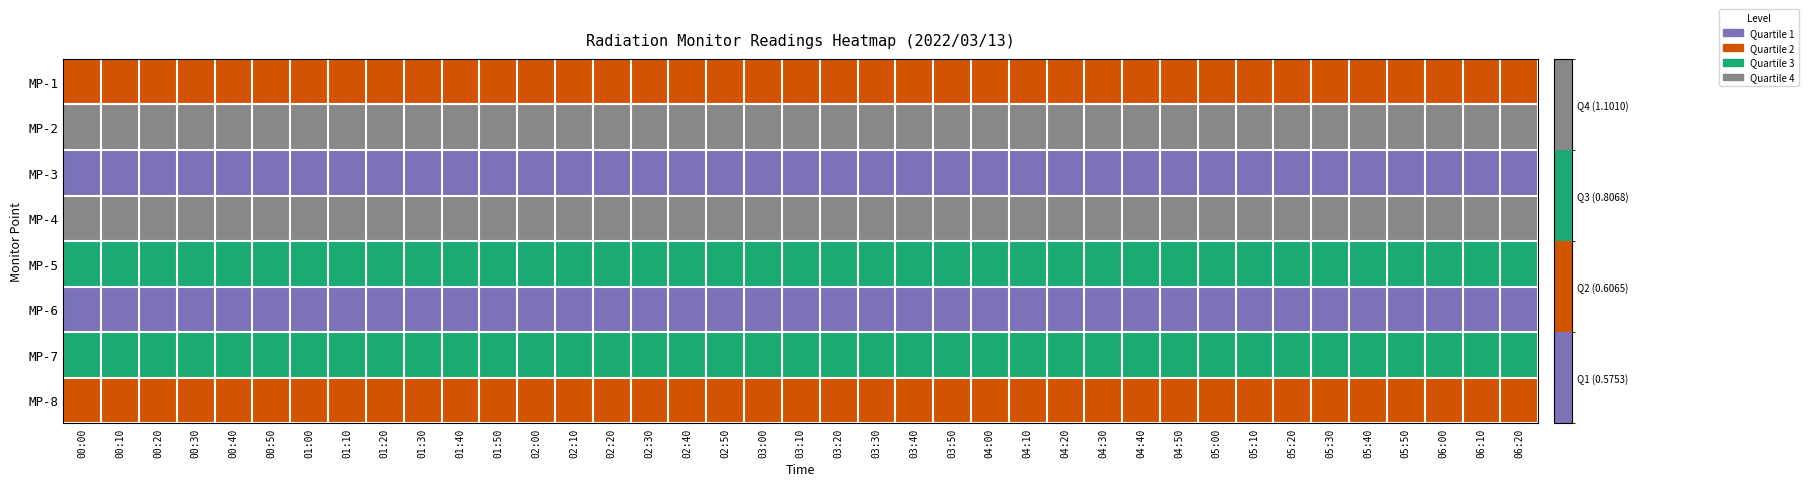

At how many categories does at least one series exceed 0?

39